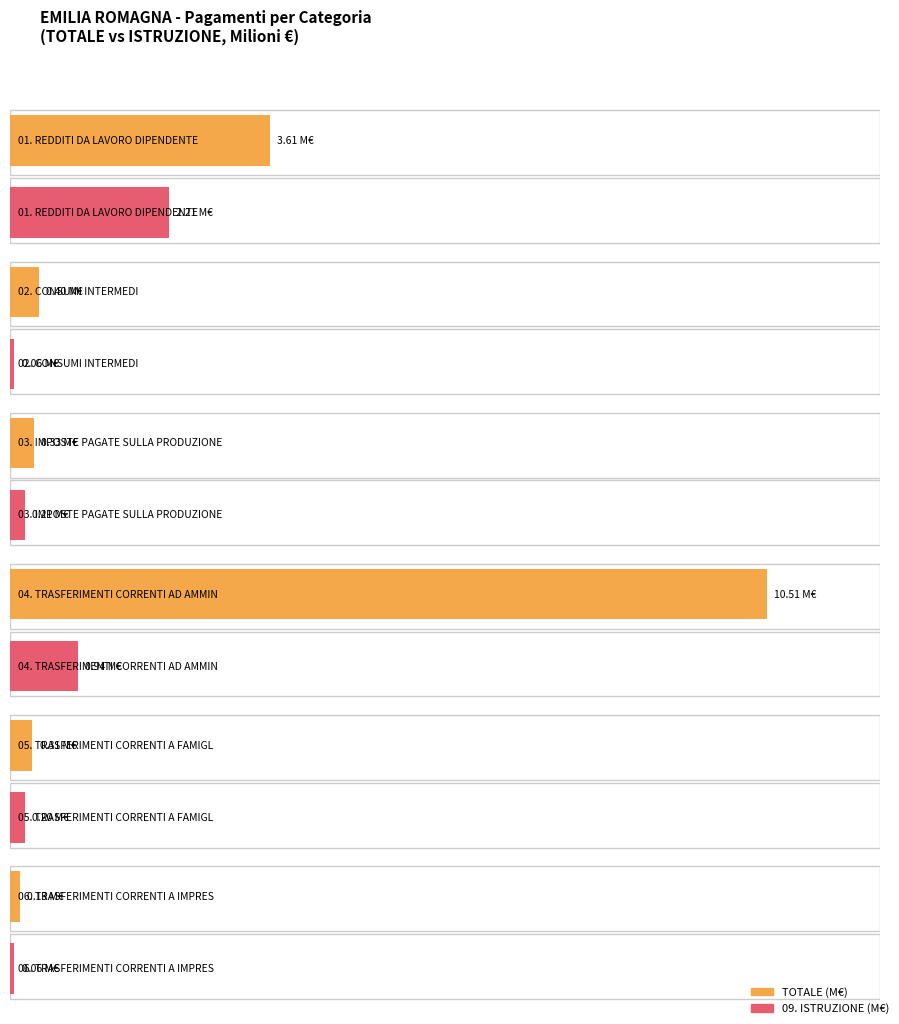

At how many categories does at least one series exceed 2022976?

2